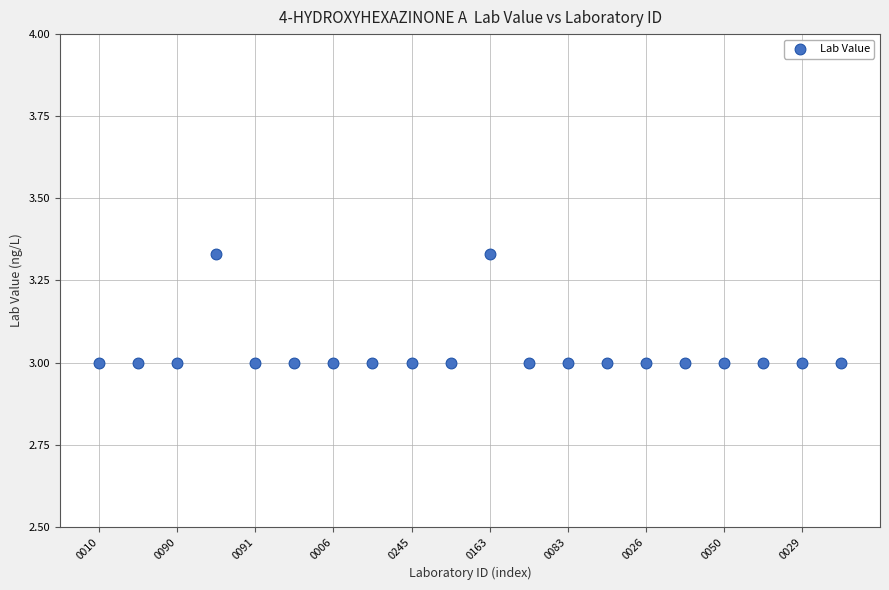

What is the range of Y values (max minus min)?

0.3